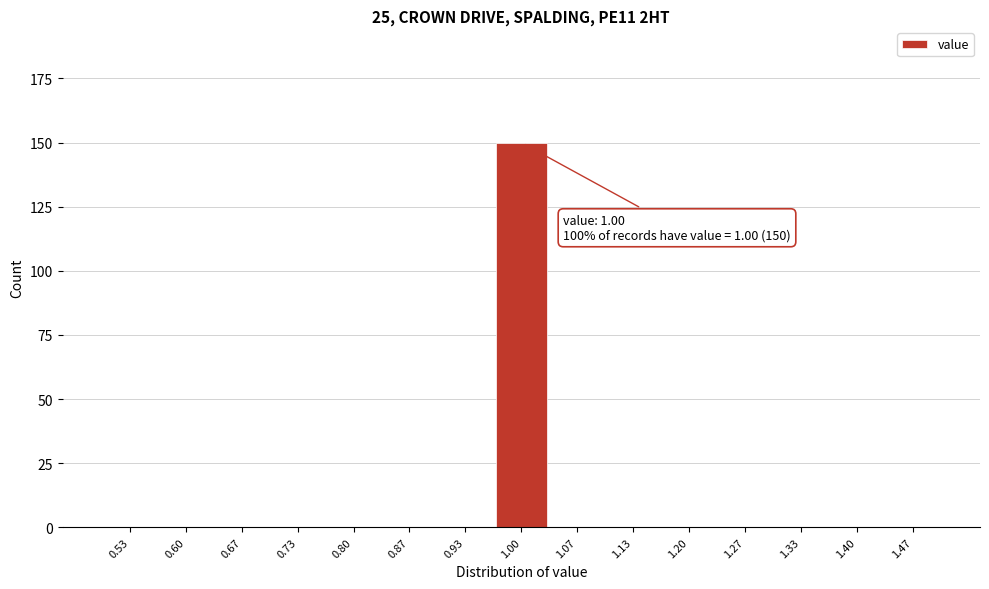

Which range on the x-axis has the tallest bar?

0.97 to 1.03